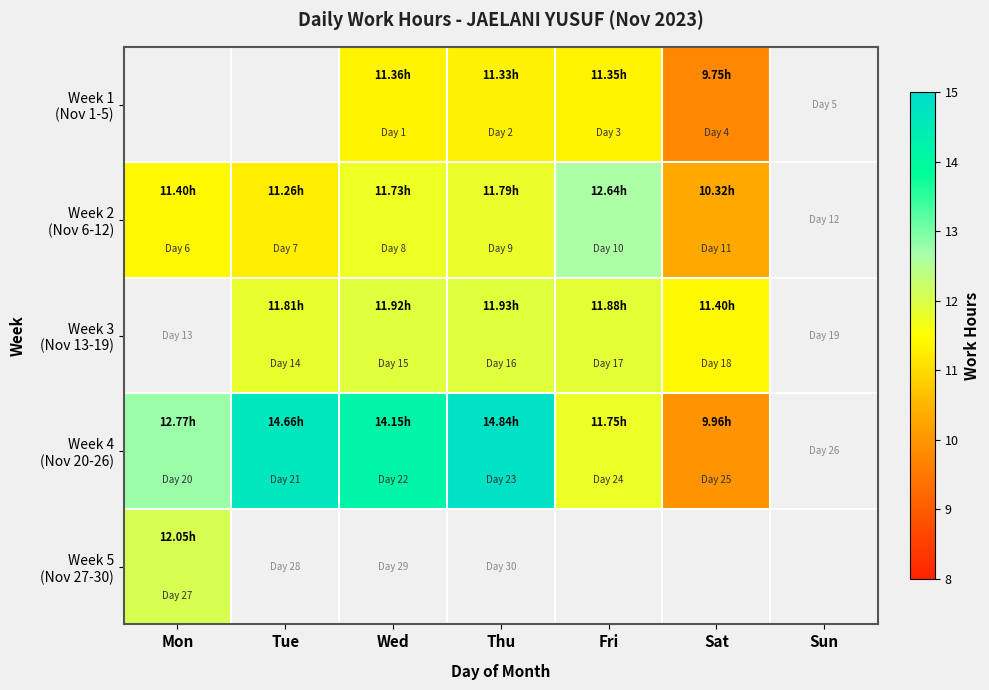

Between Fri and Mon, which is larger?

Mon